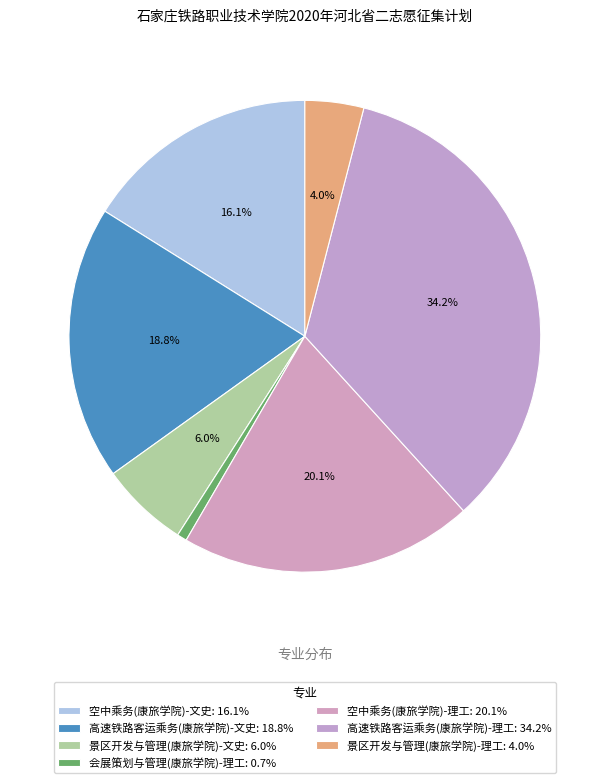

What is the smallest slice in the pie chart?

会展策划与管理(康旅学院)-理工